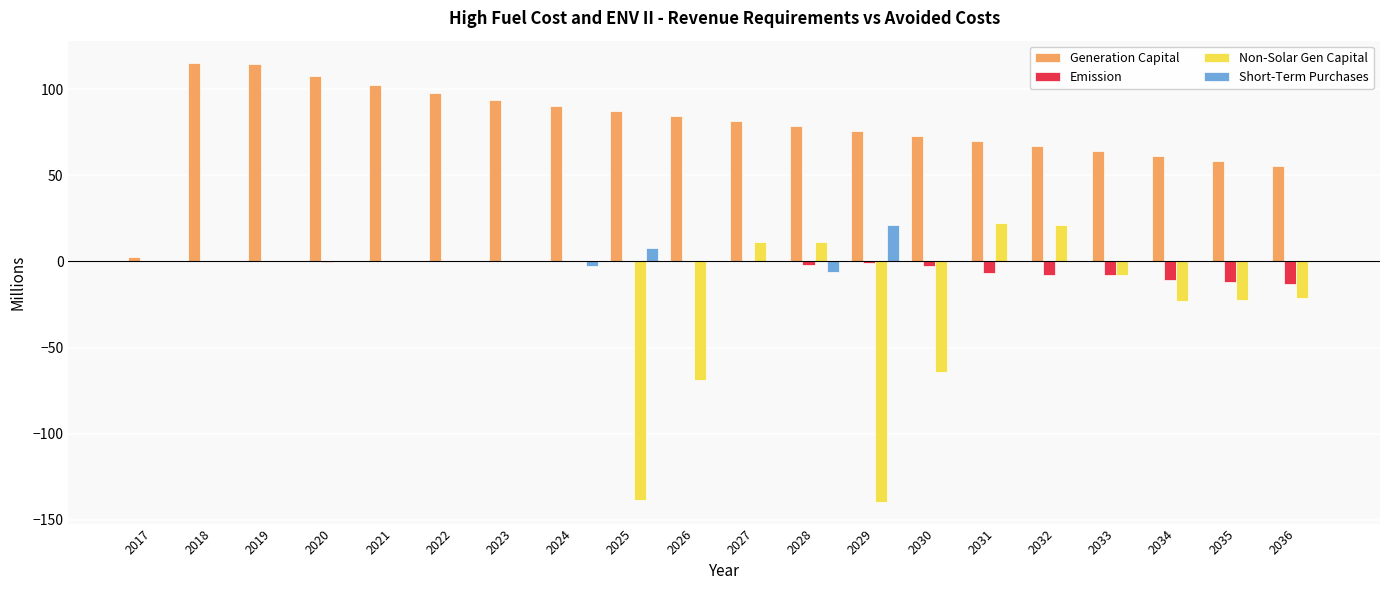

Which series has the largest total across all categories?

Generation Capital